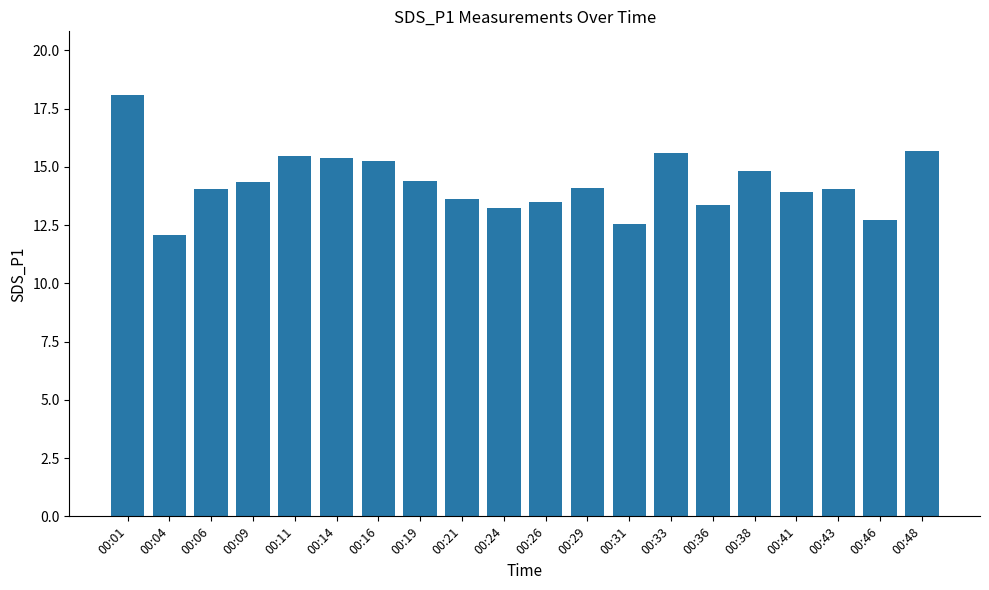

How many categories are shown in the chart?

20